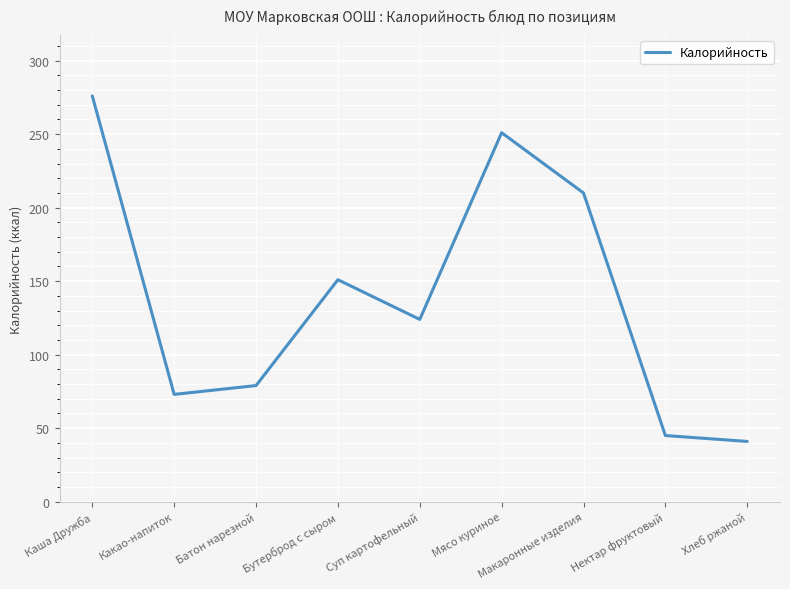

What position from the left is Бутерброд с сыром?

4